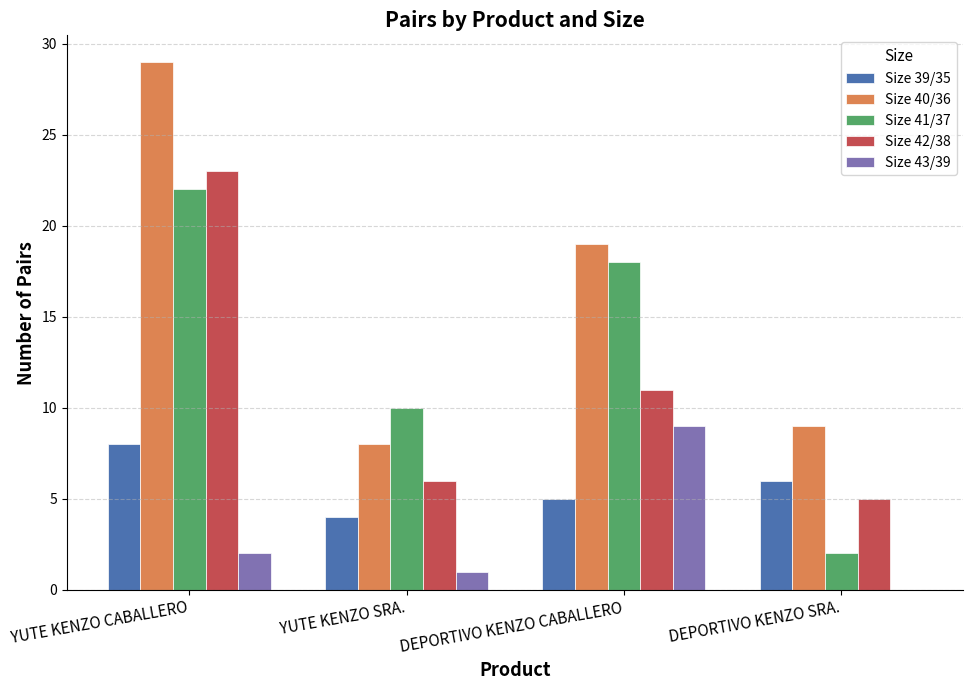

What are all the series names shown in the legend?

Size 39/35, Size 40/36, Size 41/37, Size 42/38, Size 43/39